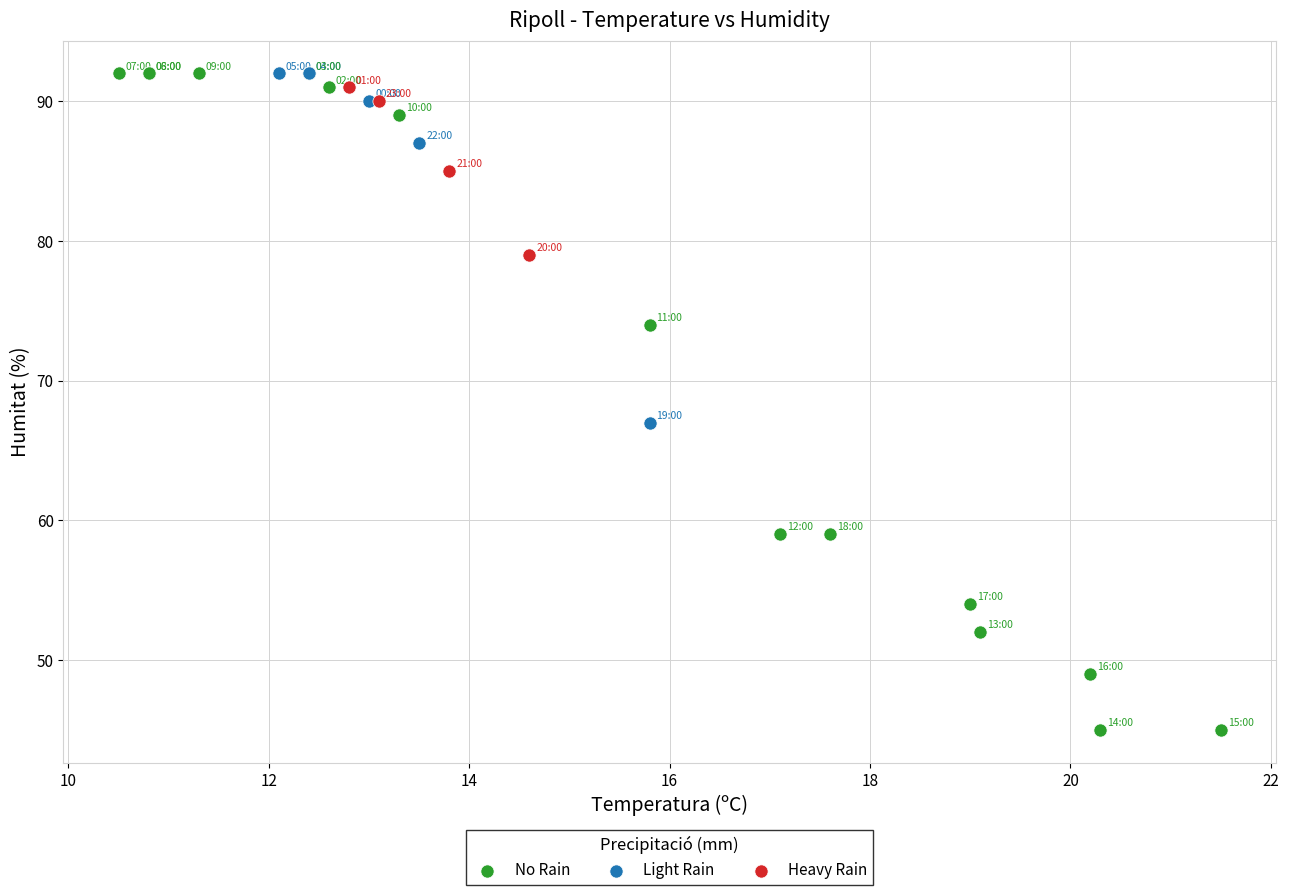

Which series has the largest Y range (max minus min)?

No Rain